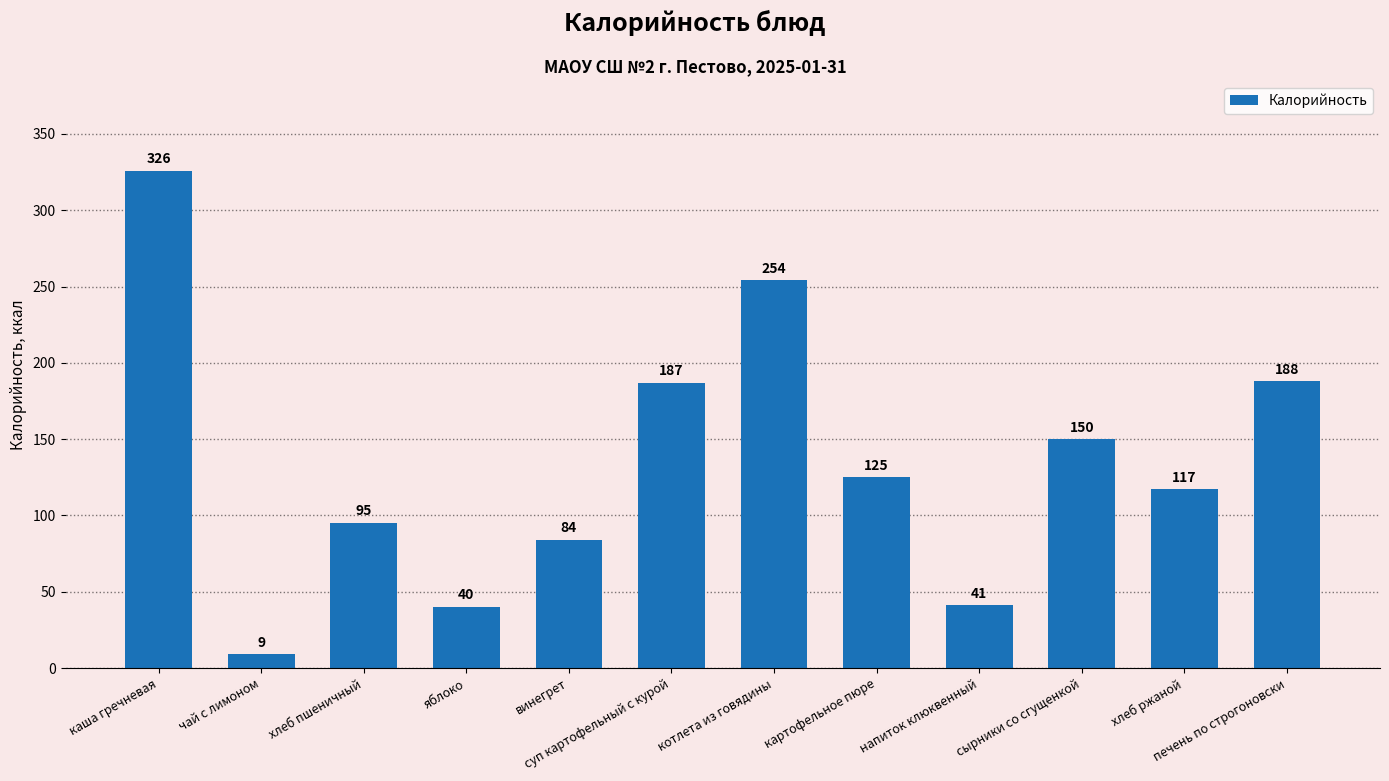

Count the number of categories in the chart.

12